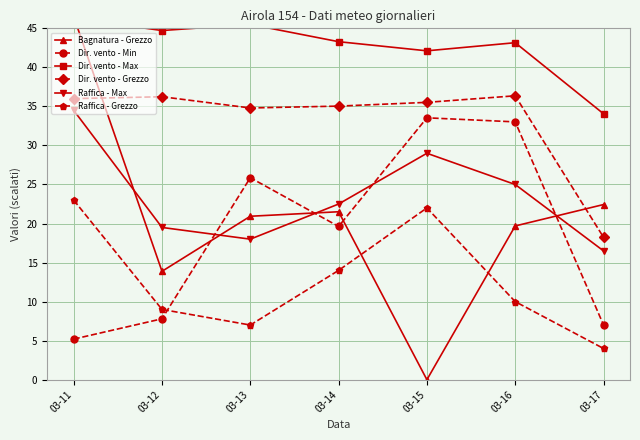

Which category has the highest value in the Dir. vento - Max series?

03-11